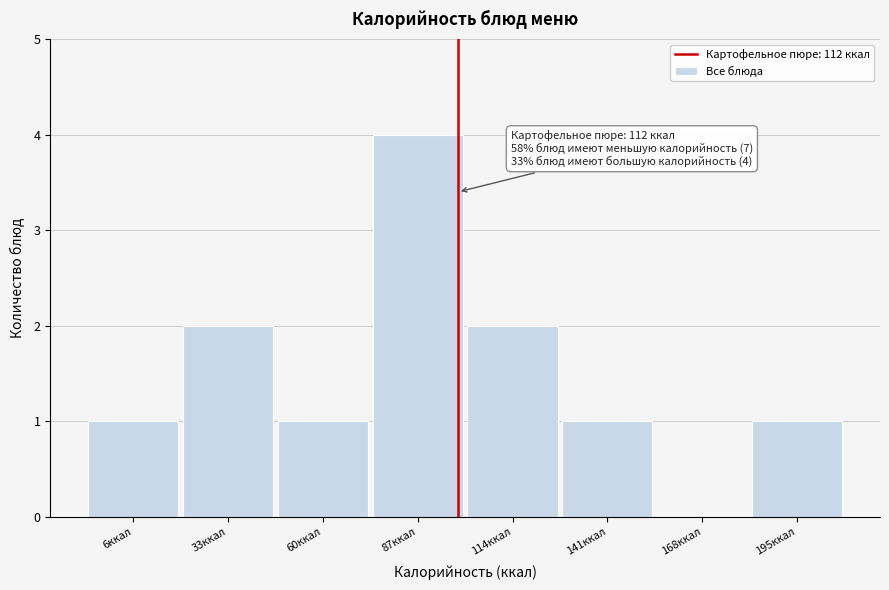

Reading right to left, what are all the values shown in this chart?

195ккал=1	168ккал=0	141ккал=1	114ккал=2	87ккал=4	60ккал=1	33ккал=2	6ккал=1